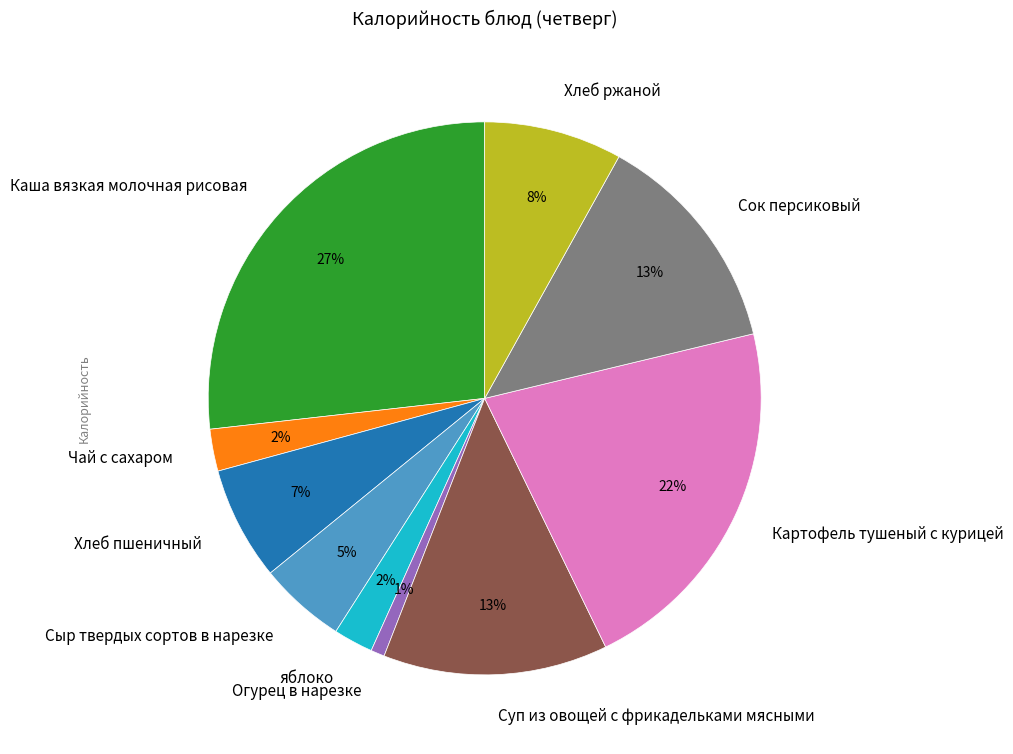

The Сок персиковый slice represents 13% of the pie. True or false?

True